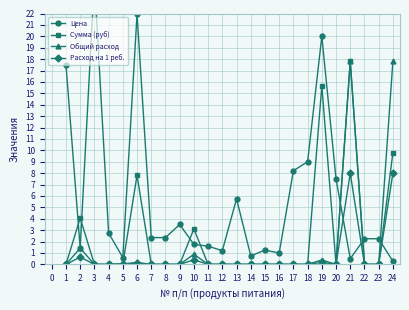

True or false: Общий расход and Расход на 1 реб. cross at least once.

False